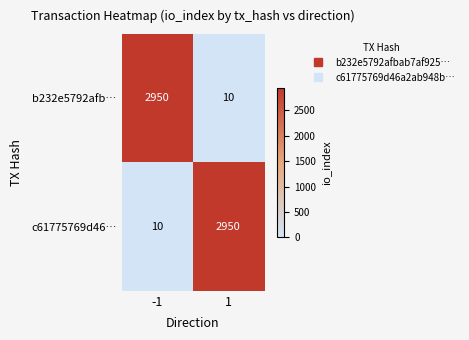

Is the value of b232e5792afb… at -1 greater than the value of c61775769d46… at -1?

Yes